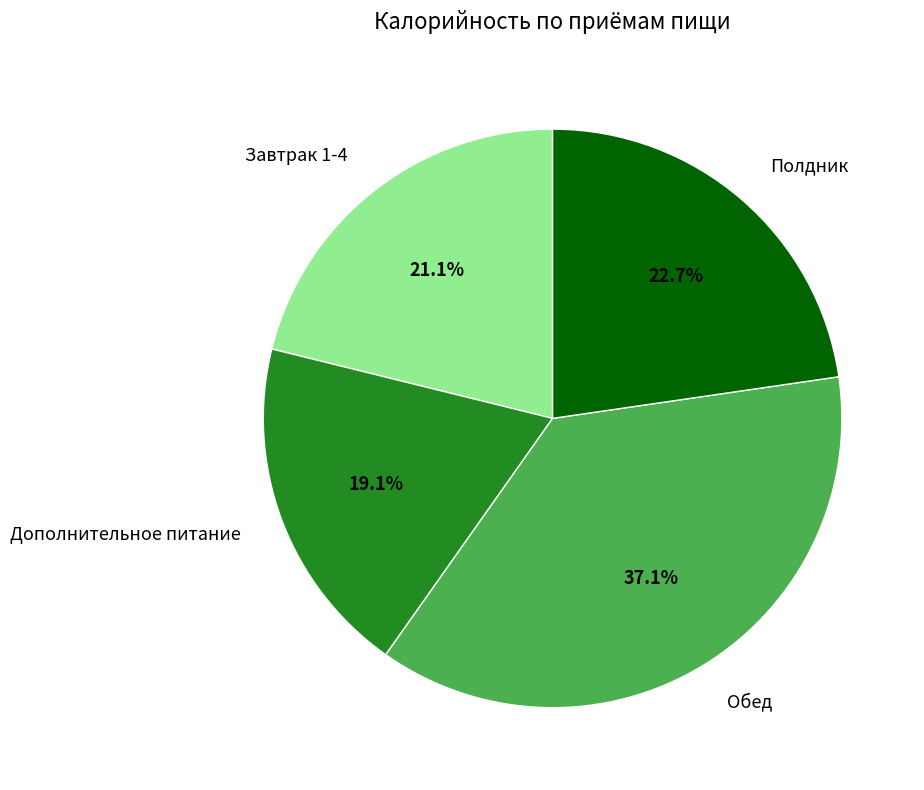

Is Дополнительное питание the majority of the pie?

No